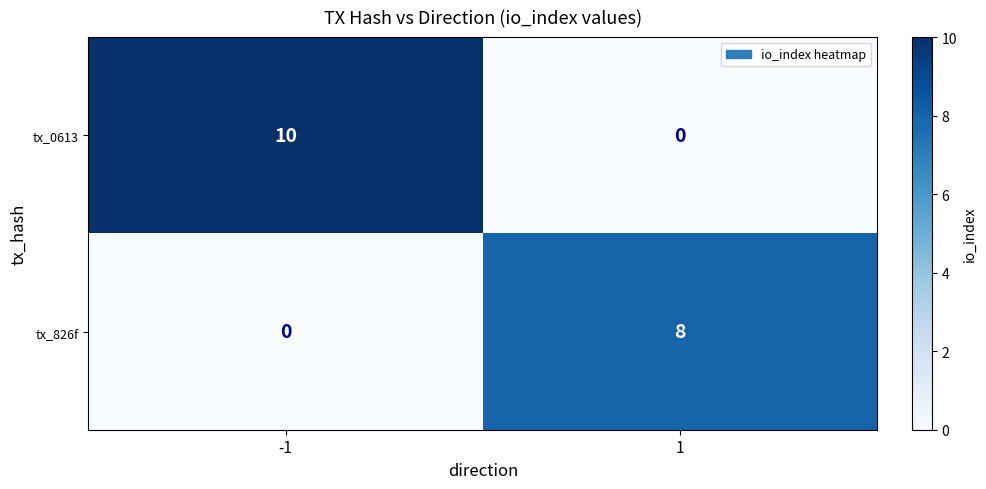

Is it true that tx_826f equals 0 at -1?

True